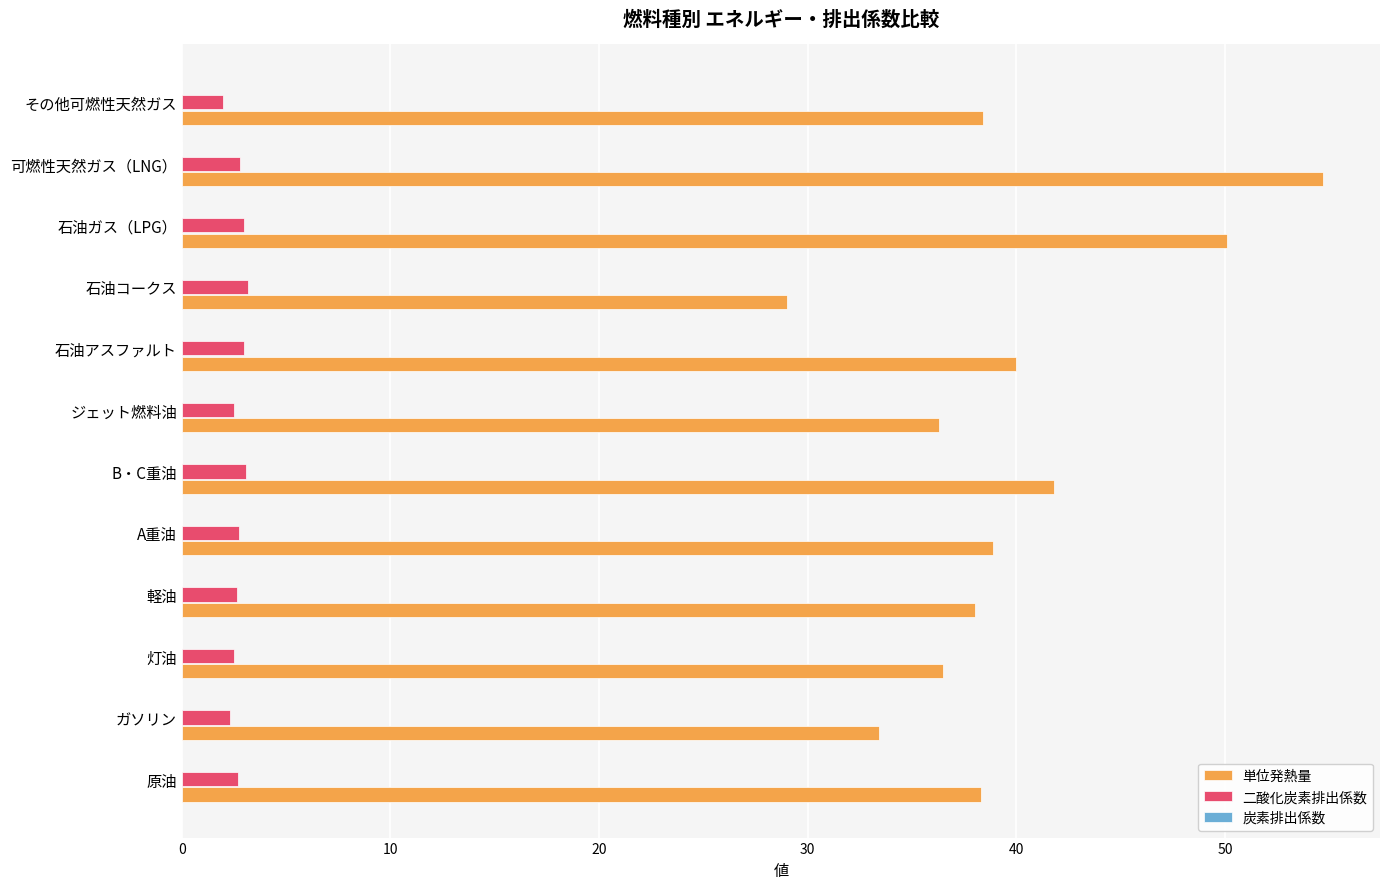

Between ジェット燃料油 and 石油コークス, which series saw the biggest shift?

単位発熱量